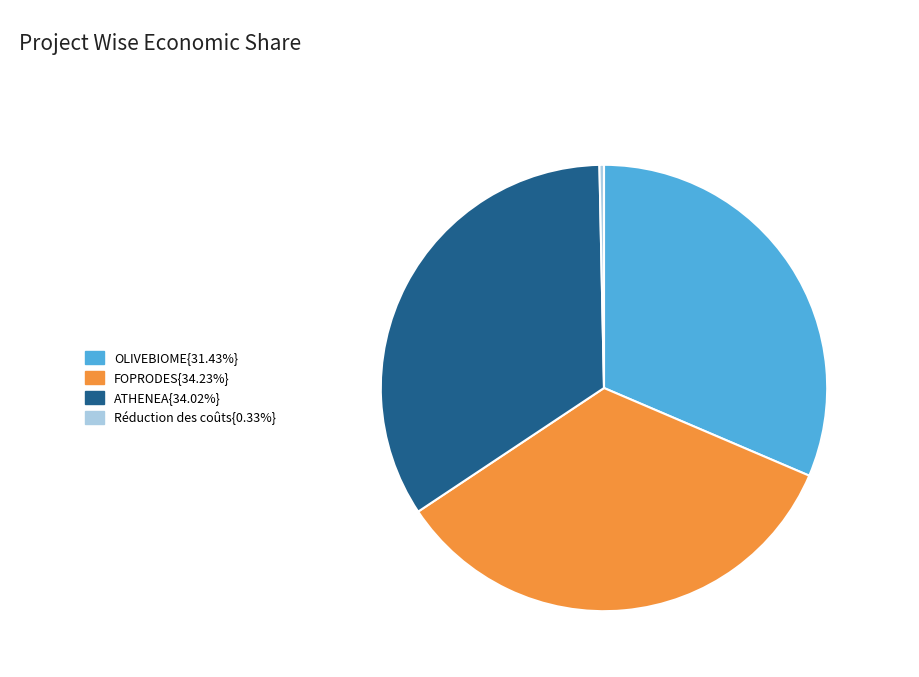

Does any single category account for the majority?

No